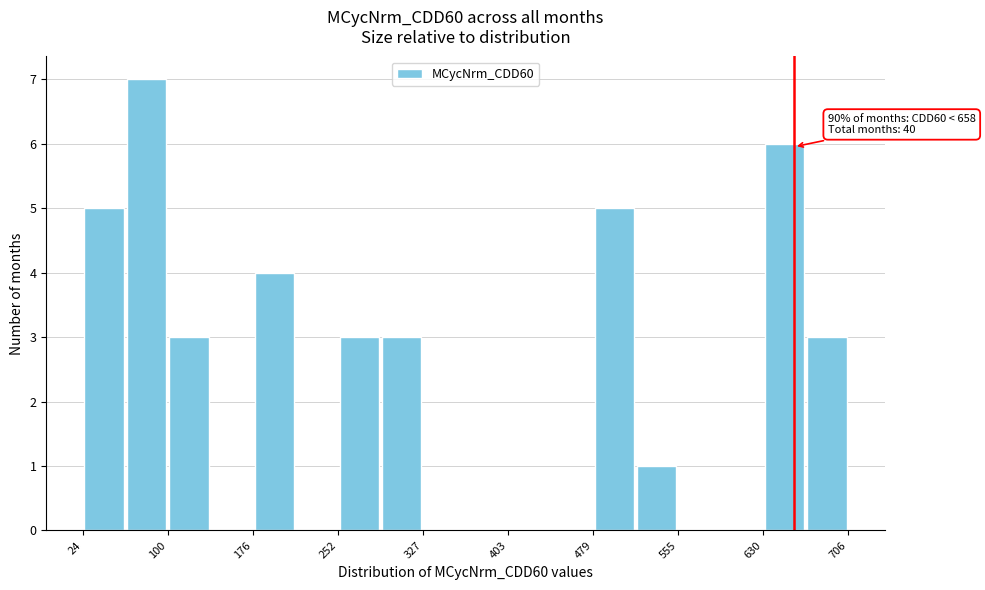

Read against the x-axis, roughly where is the centre of the tallest bar?

80